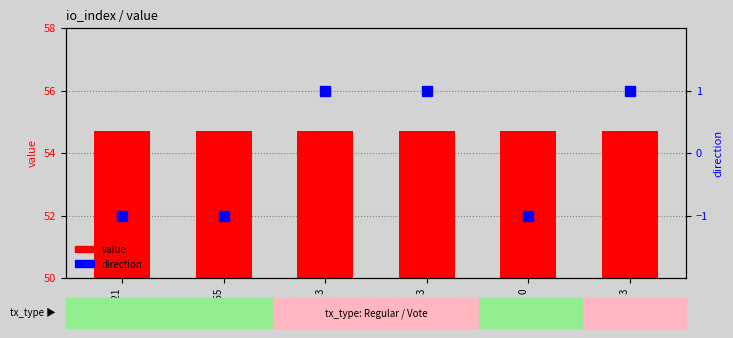

How many values in direction are below zero?

3